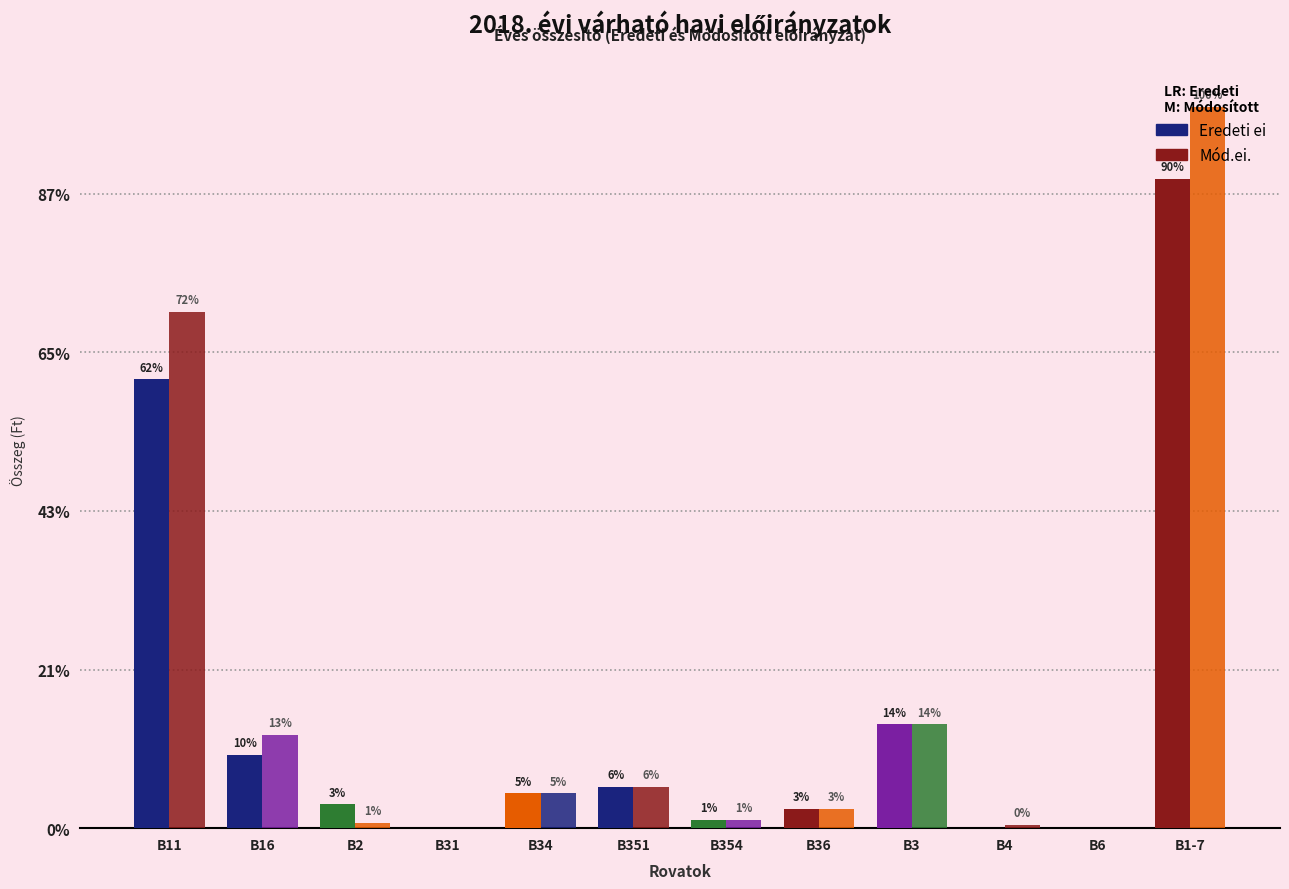

Are the bars horizontal?

No